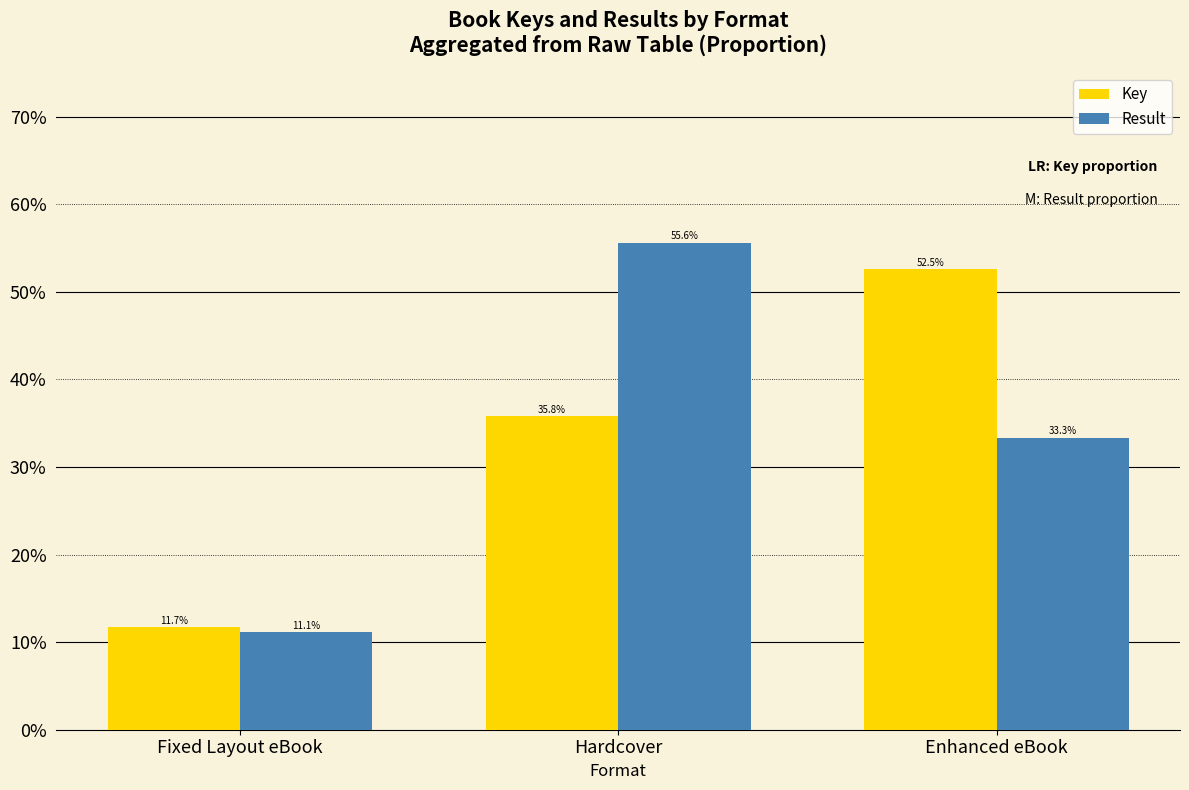

At Fixed Layout eBook, list the series in order from smallest to largest.

Result, Key